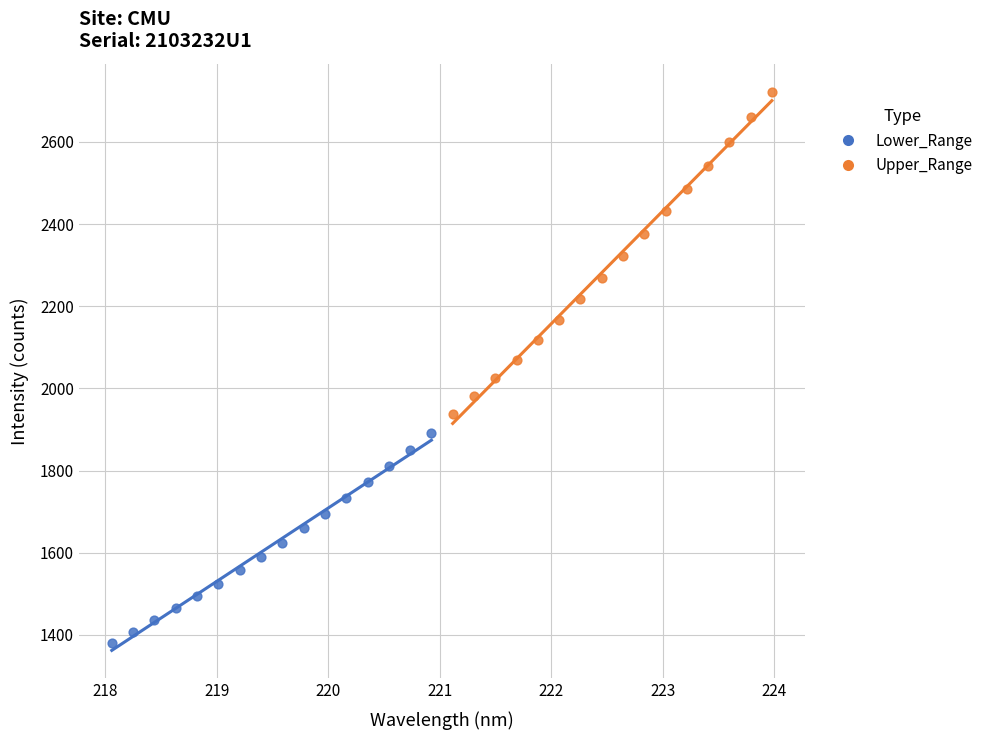

Which series contains the highest Y value?

Upper_Range